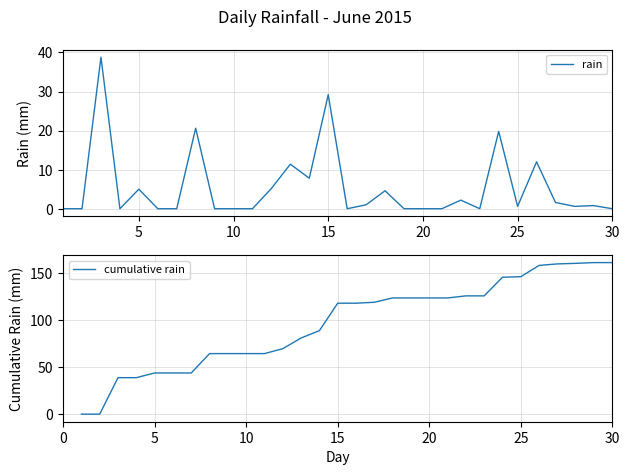

Is it true that cumulative rain equals 79.8 at 25?

False